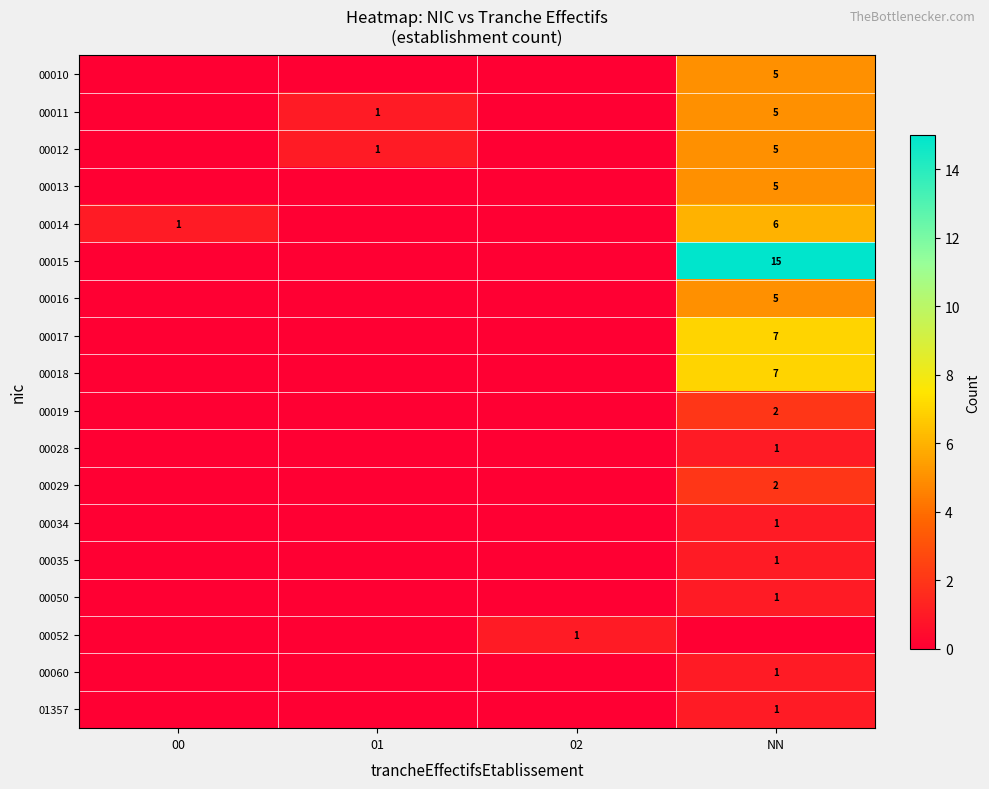

True or false: 00015 has a value of 5 at NN.

False